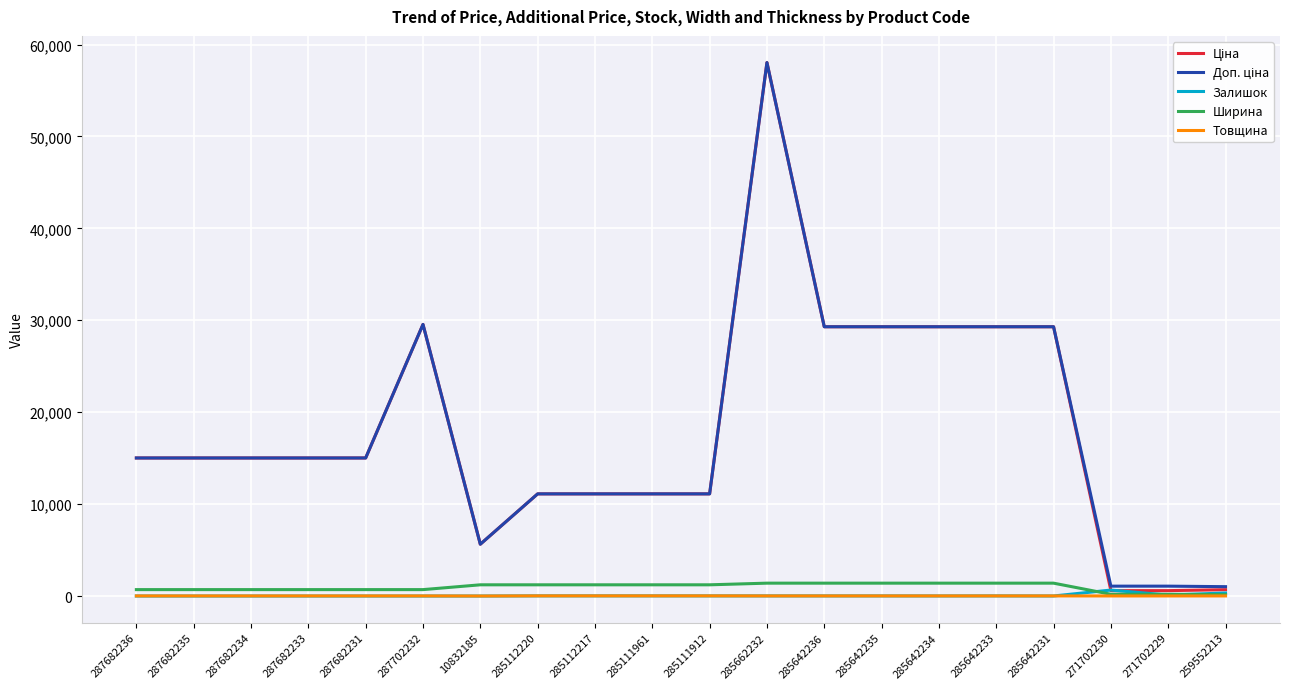

At which category is the sum across all series the highest?

285662232